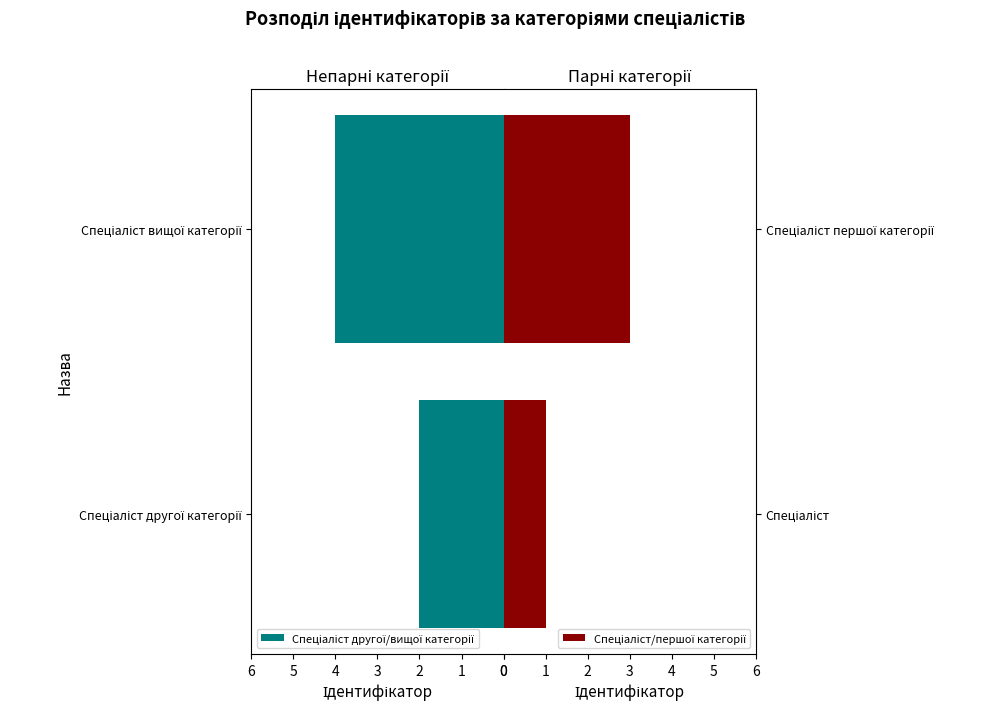

How many bars are there in total?

4